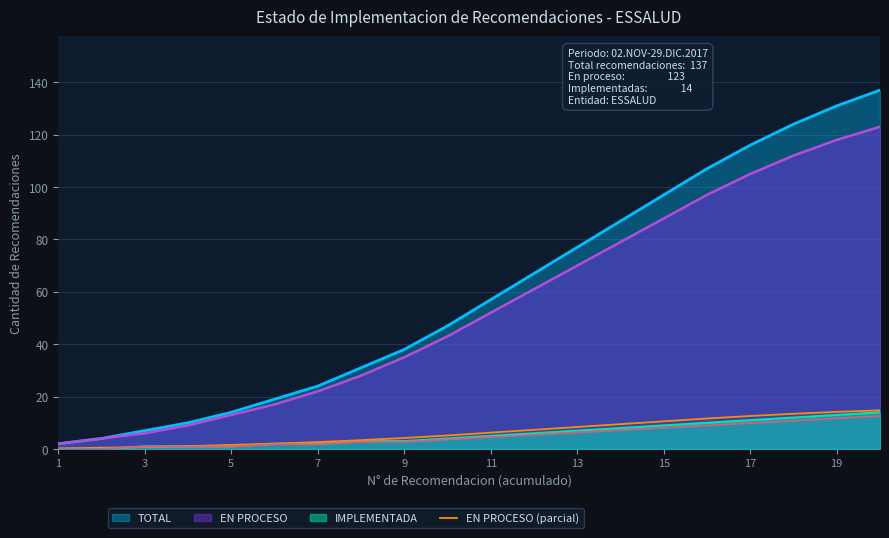

True or false: EN PROCESO (parcial) has a value of 3.3 at 13.

False